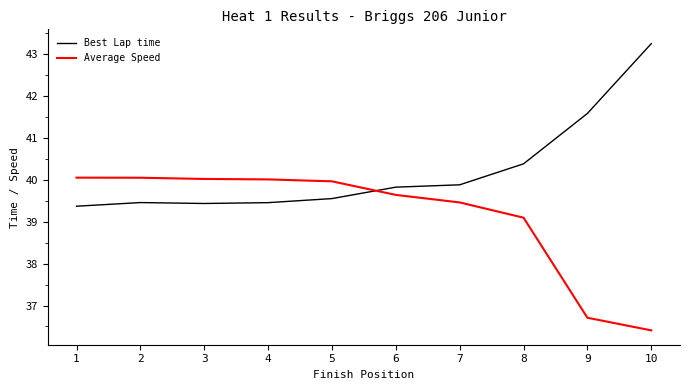

What is the approximate value of Best Lap time at 5?

39.6